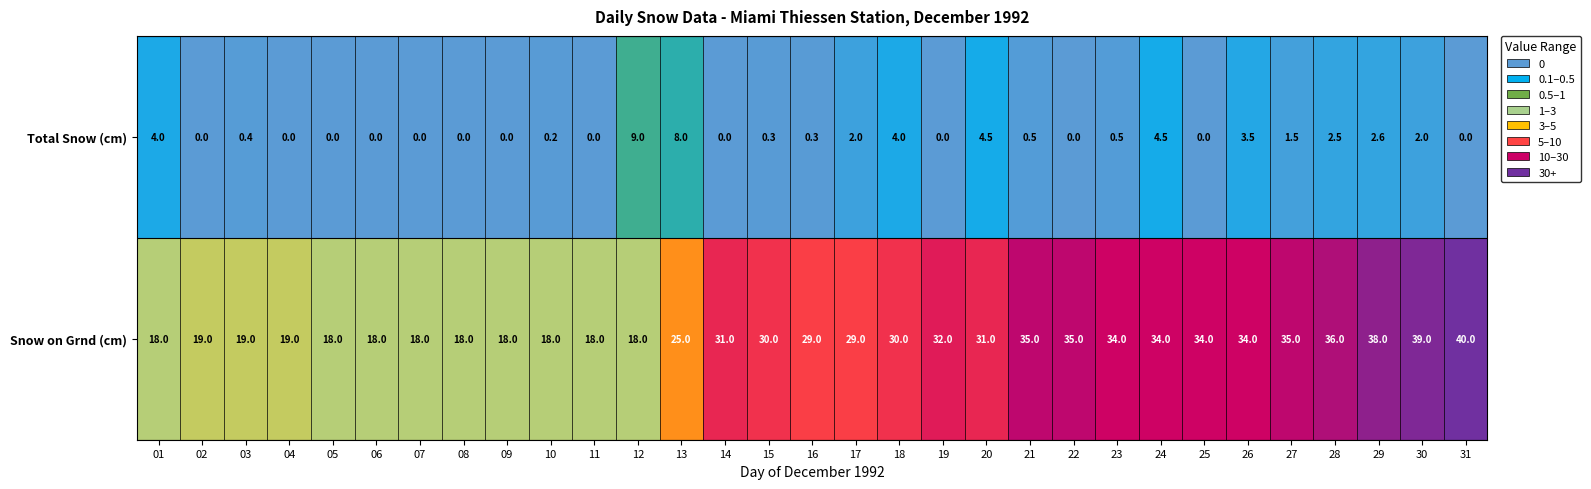

What value does the Total Snow (cm) series have at 24?

4.5